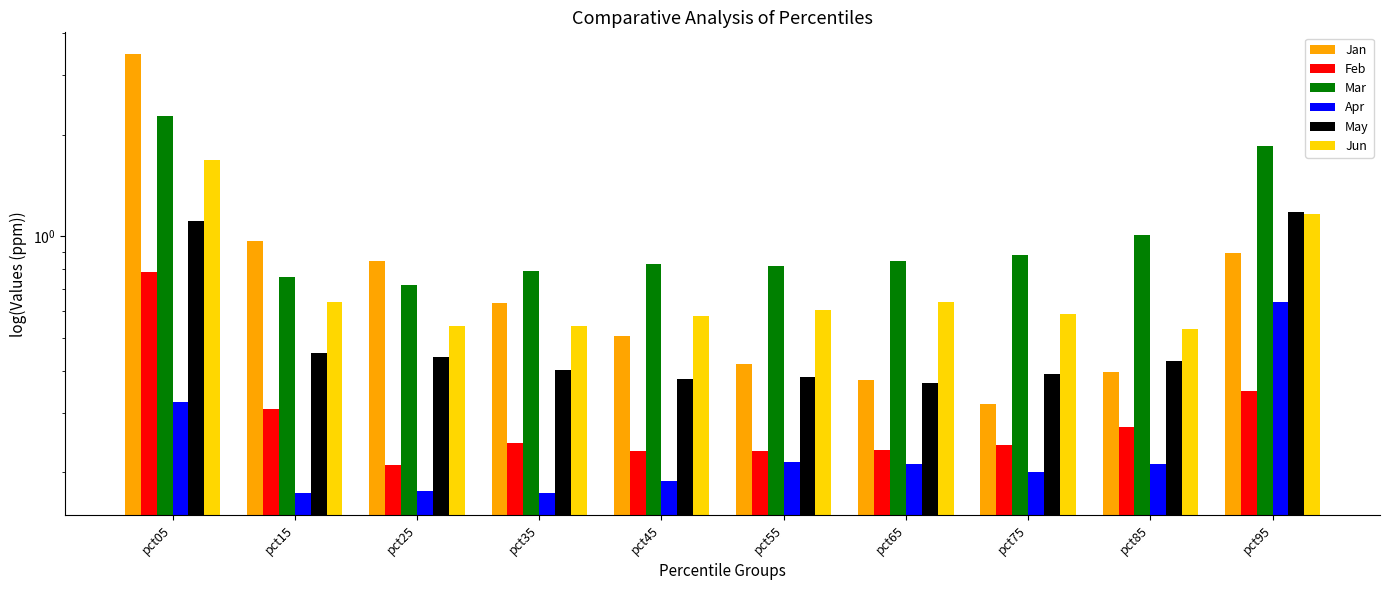

What is the value of the May bar at the 6th from the left?

0.4